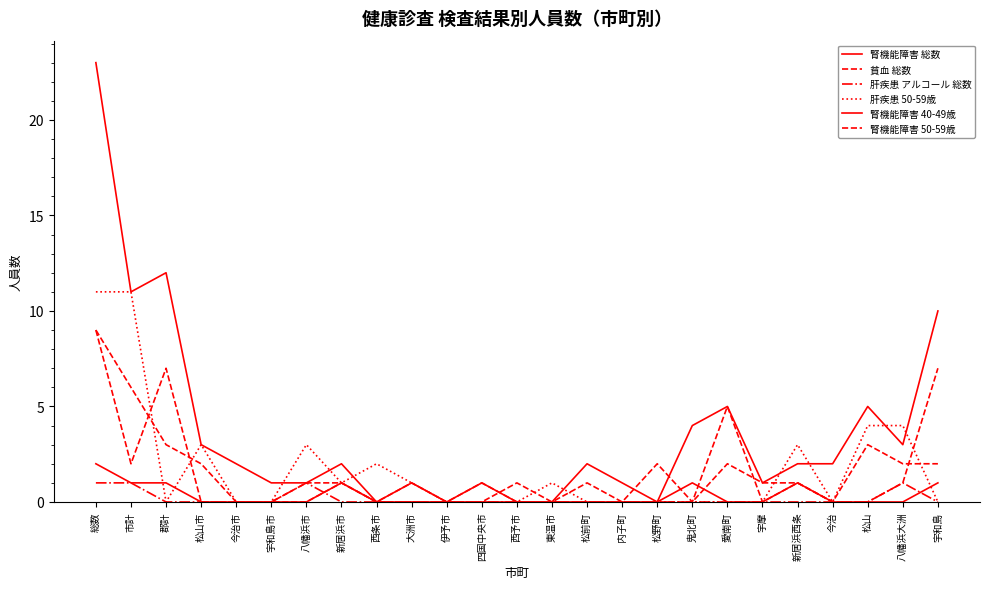

Rank the series at 愛南町 from highest to lowest value.

腎機能障害 総数, 貧血 総数, 腎機能障害 50-59歳, 肝疾患 アルコール 総数, 肝疾患 50-59歳, 腎機能障害 40-49歳